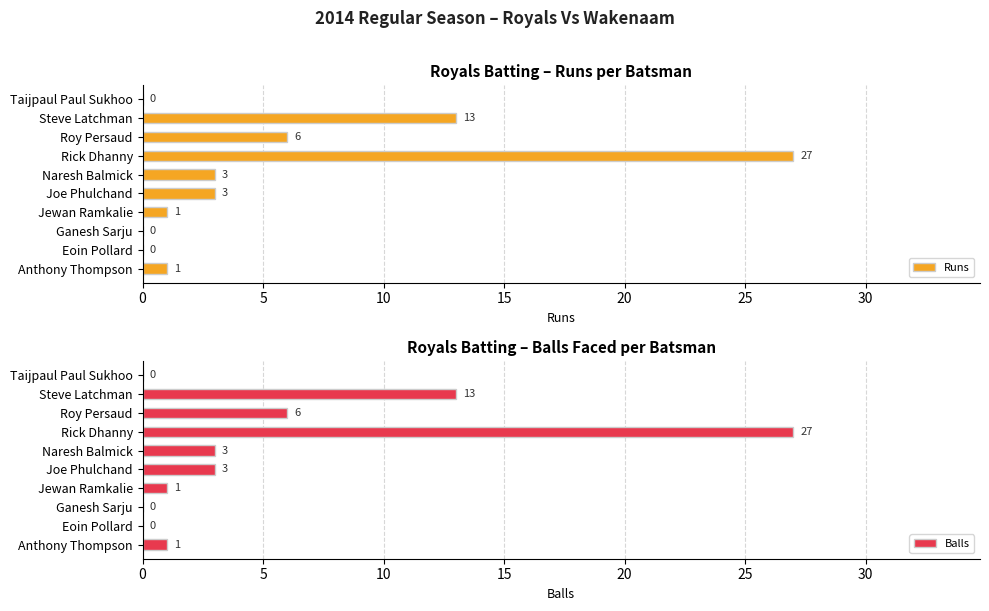

At which category is the sum across all series the highest?

30